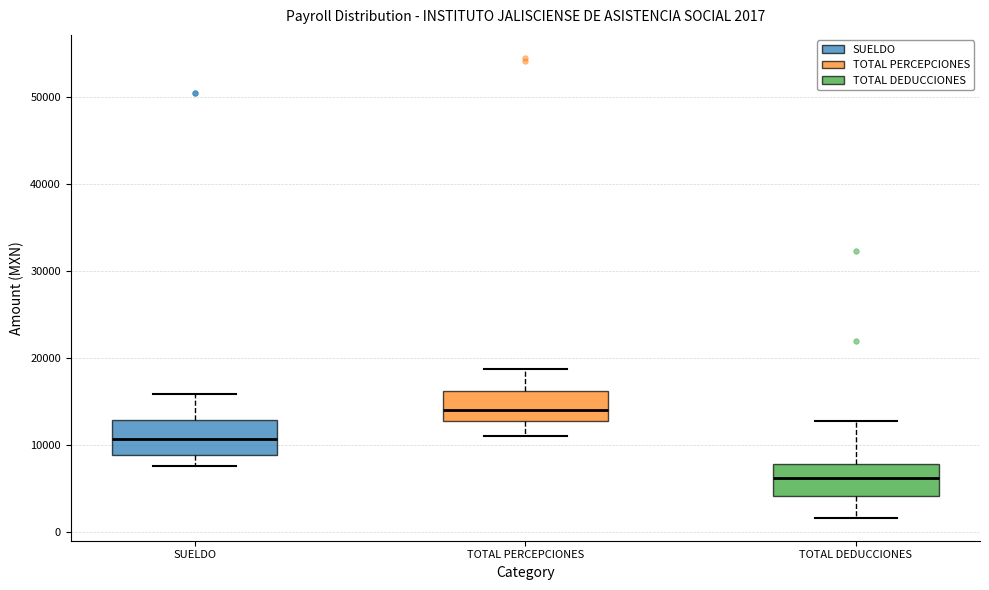

Which box has the highest median line?

TOTAL PERCEPCIONES